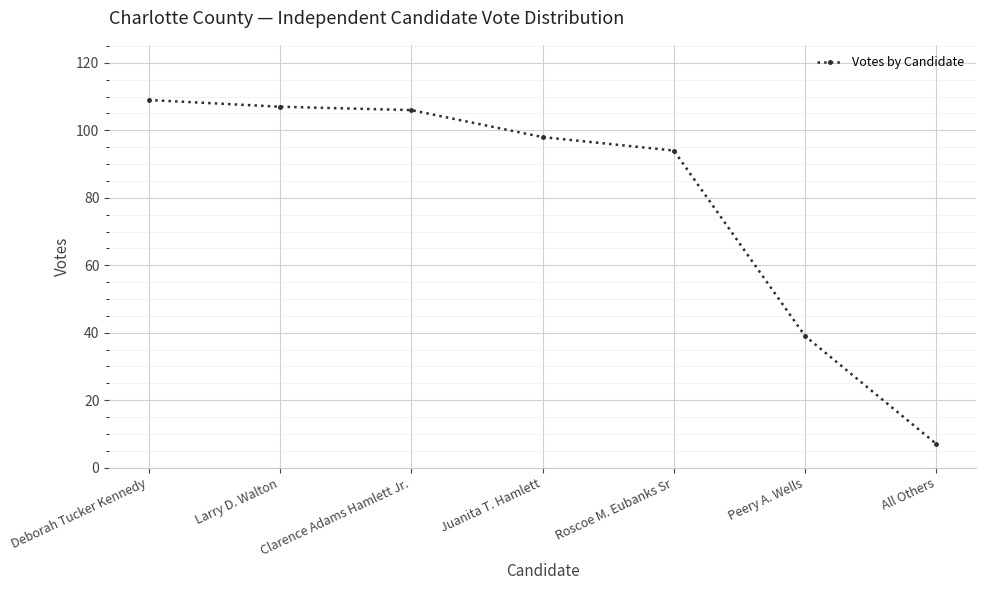

Reading left to right, transcribe all the data shown in this chart.

Deborah Tucker Kennedy=109	Larry D. Walton=107	Clarence Adams Hamlett Jr.=106	Juanita T. Hamlett=98	Roscoe M. Eubanks Sr=94	Peery A. Wells=39	All Others=7